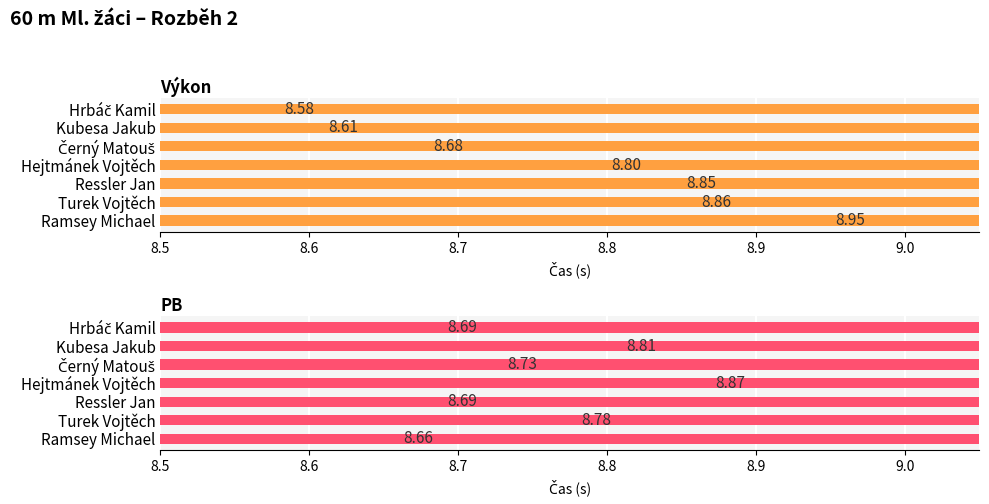

What is the lowest value of the PB series?

8.7